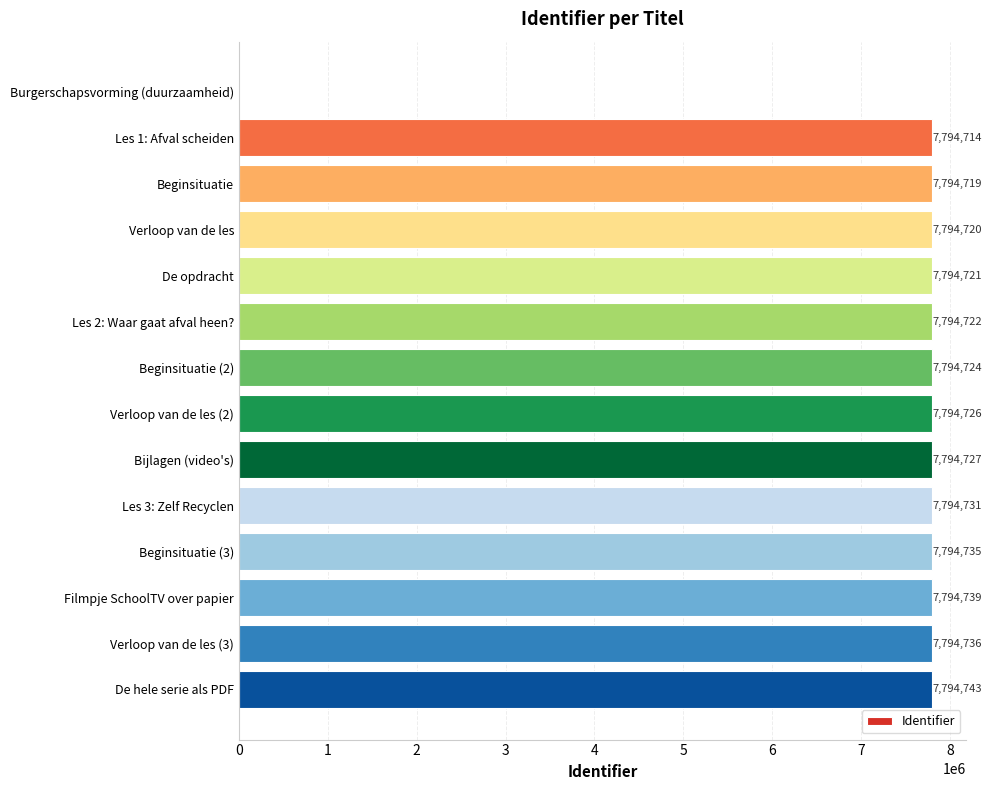

Reading top to bottom, transcribe all the data shown in this chart.

Burgerschapsvorming (duurzaamheid)=0	Les 1: Afval scheiden=7794714	Beginsituatie=7794719	Verloop van de les=7794720	De opdracht=7794721	Les 2: Waar gaat afval heen?=7794722	Beginsituatie (2)=7794724	Verloop van de les (2)=7794726	Bijlagen (video's)=7794727	Les 3: Zelf Recyclen=7794731	Beginsituatie (3)=7794735	Filmpje SchoolTV over papier=7794739	Verloop van de les (3)=7794736	De hele serie als PDF=7794743